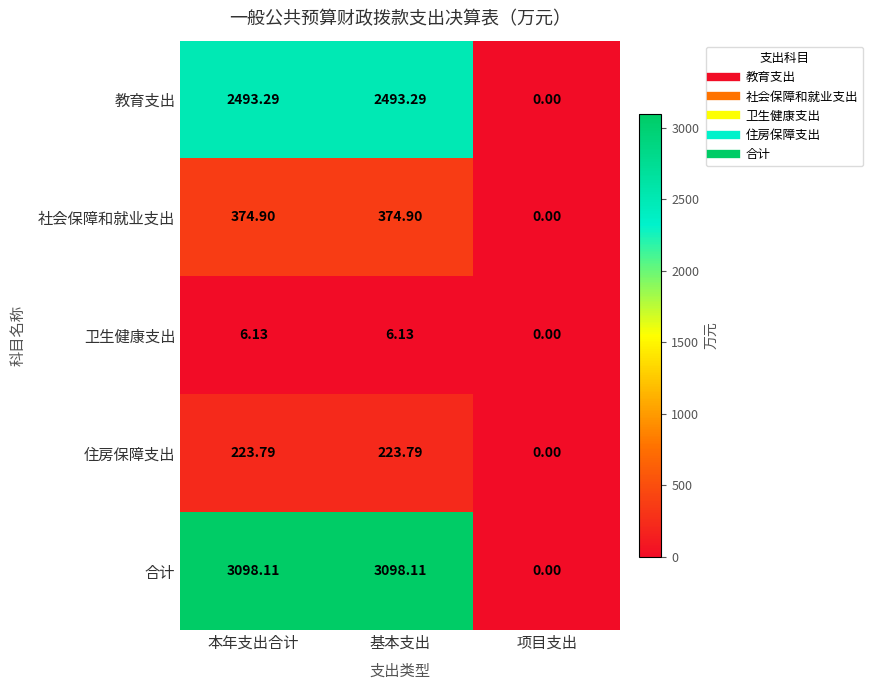

At how many categories does at least one series exceed 1053?

2